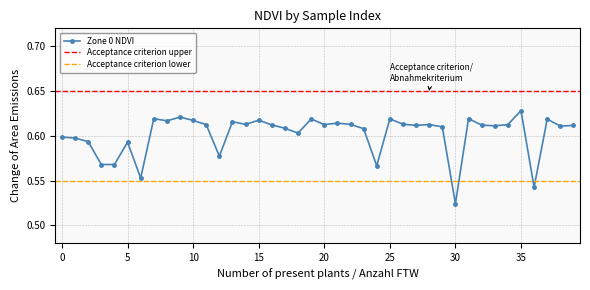

Reading right to left, extract all data points from this chart.

39=0.6	38=0.6	37=0.6	36=0.5	35=0.6	34=0.6	33=0.6	32=0.6	31=0.6	30=0.5	29=0.6	28=0.6	27=0.6	26=0.6	25=0.6	24=0.6	23=0.6	22=0.6	21=0.6	20=0.6	19=0.6	18=0.6	17=0.6	16=0.6	15=0.6	14=0.6	13=0.6	12=0.6	11=0.6	10=0.6	9=0.6	8=0.6	7=0.6	6=0.6	5=0.6	4=0.6	3=0.6	2=0.6	1=0.6	0=0.6